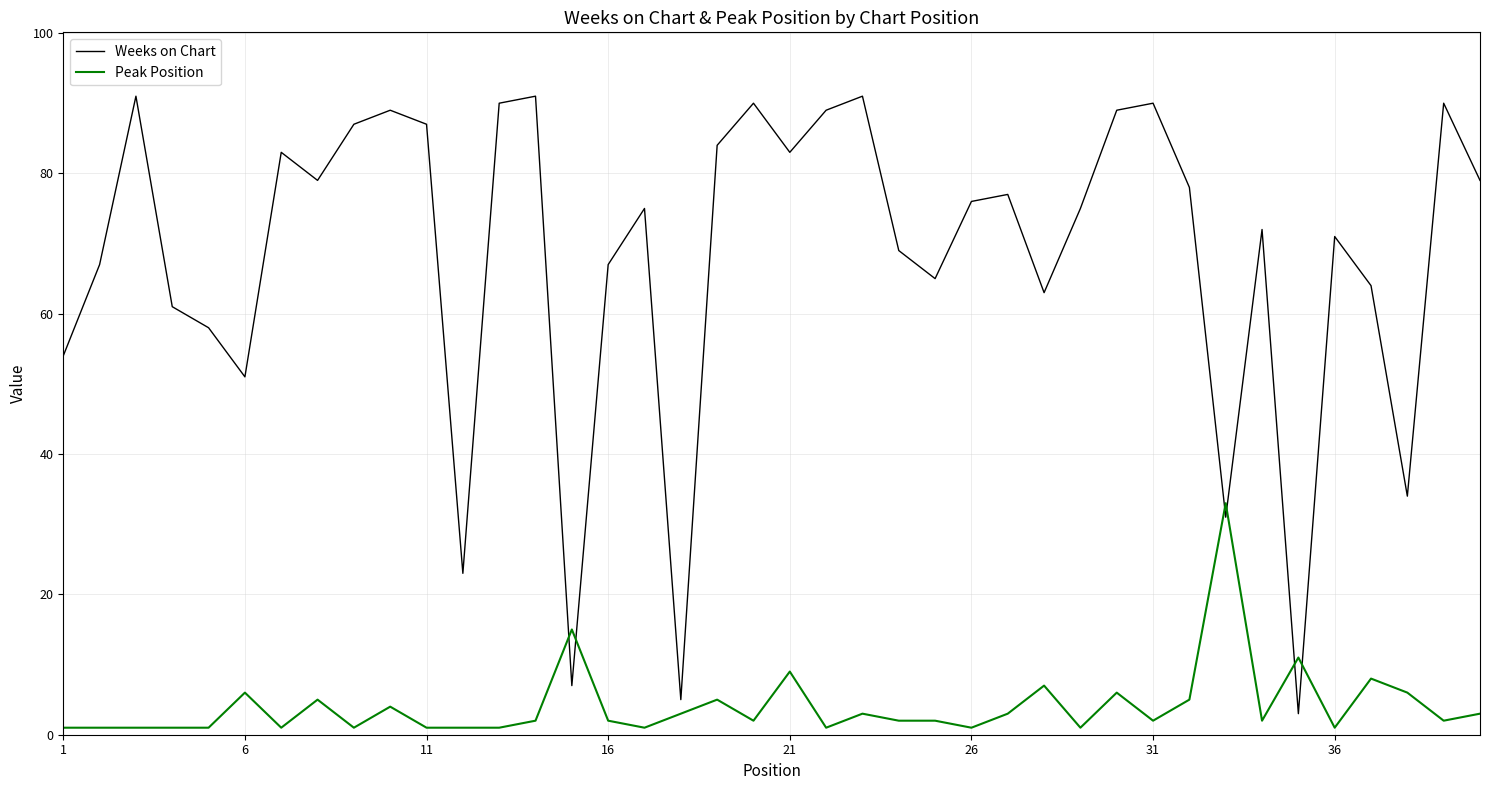

Which series ends up on top after the final intersection of Weeks on Chart and Peak Position?

Weeks on Chart